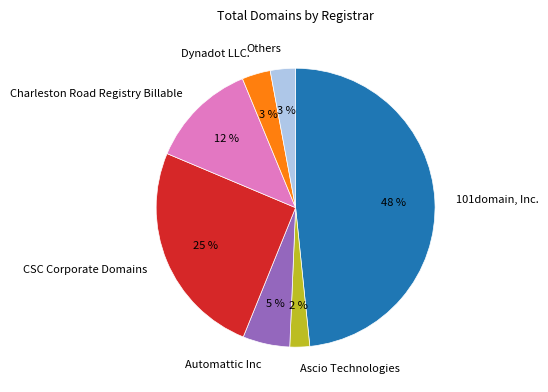

Does CSC Corporate Domains represent more than half of the total?

No